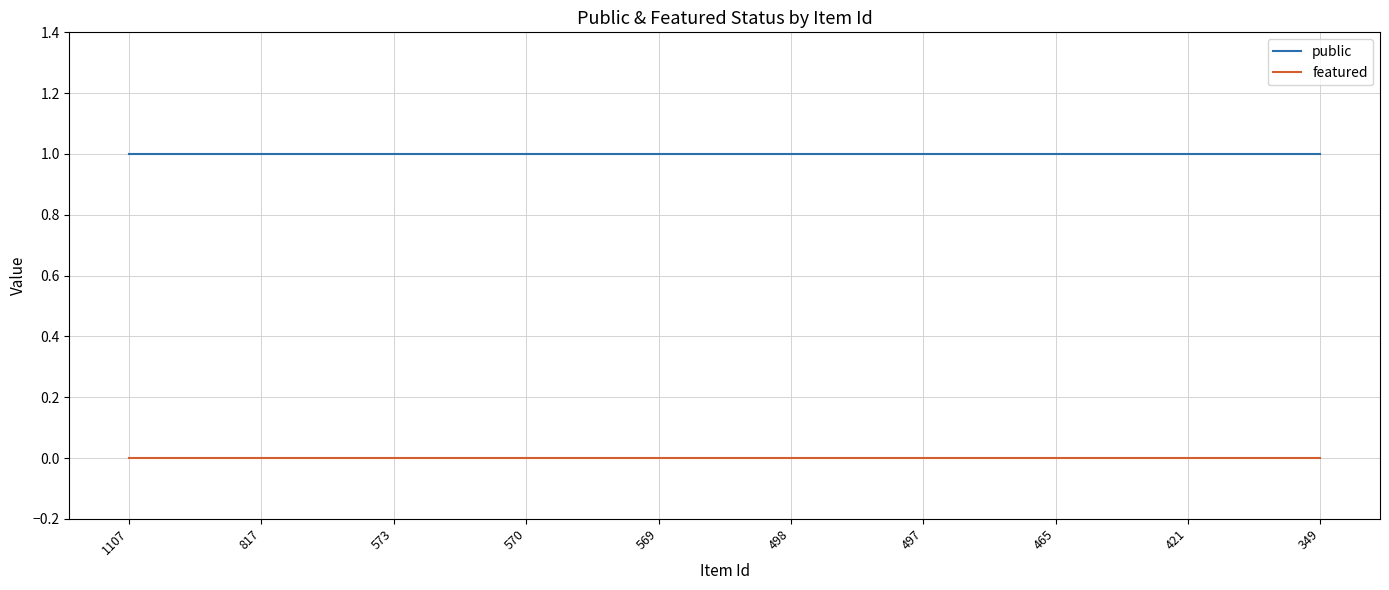

What is the difference between the highest and lowest values at 573?

1